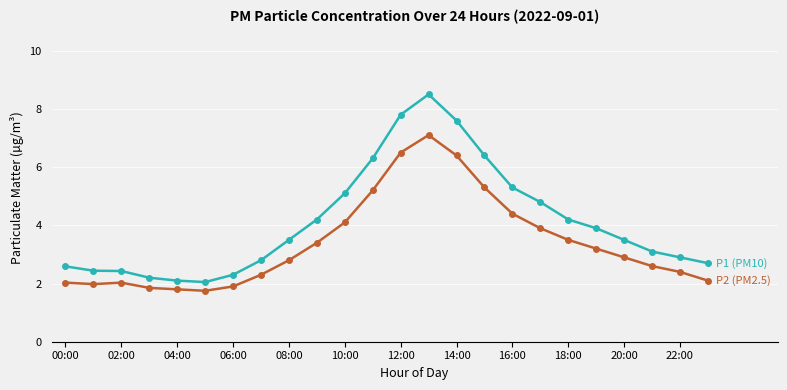

What is the maximum value shown in the chart?

8.5